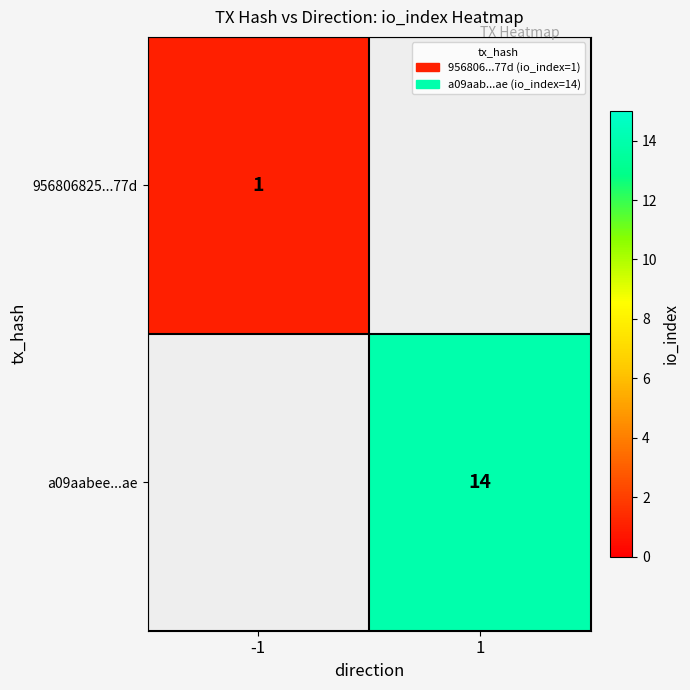

Is the value of 956806825...77d at -1 greater than the value of a09aabee...ae at 1?

No